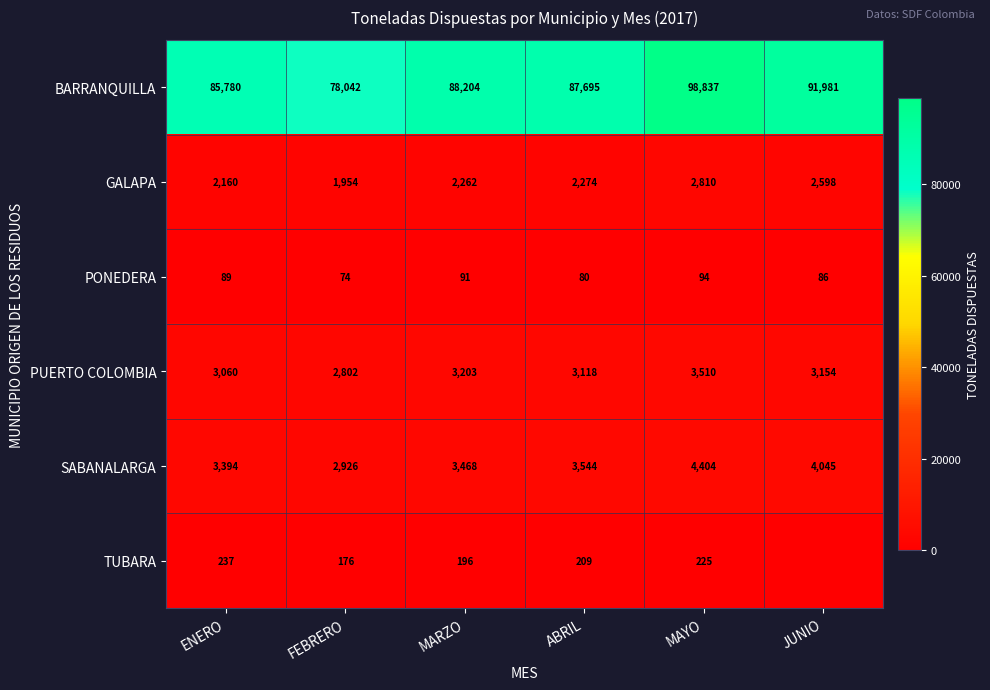

Is the value of BARRANQUILLA at JUNIO greater than the value of TUBARA at ABRIL?

Yes